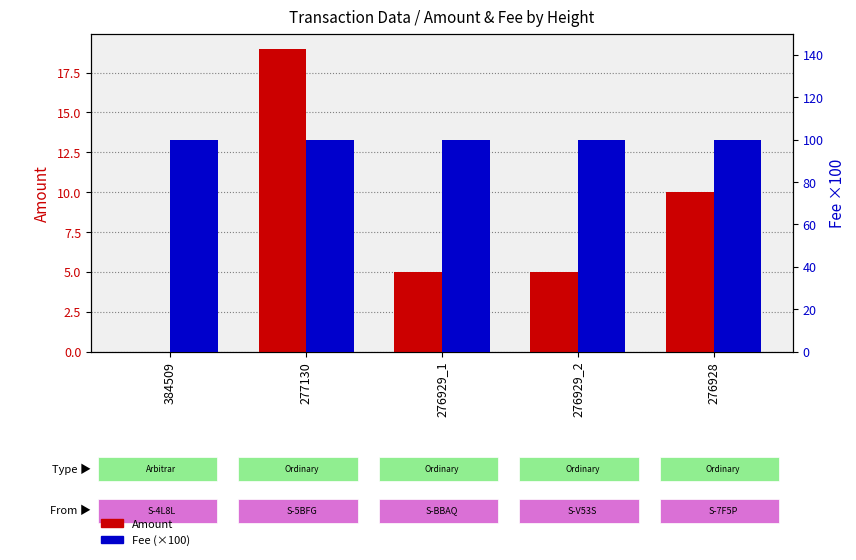

At which label is Fee (scaled) closest to 100?

384509